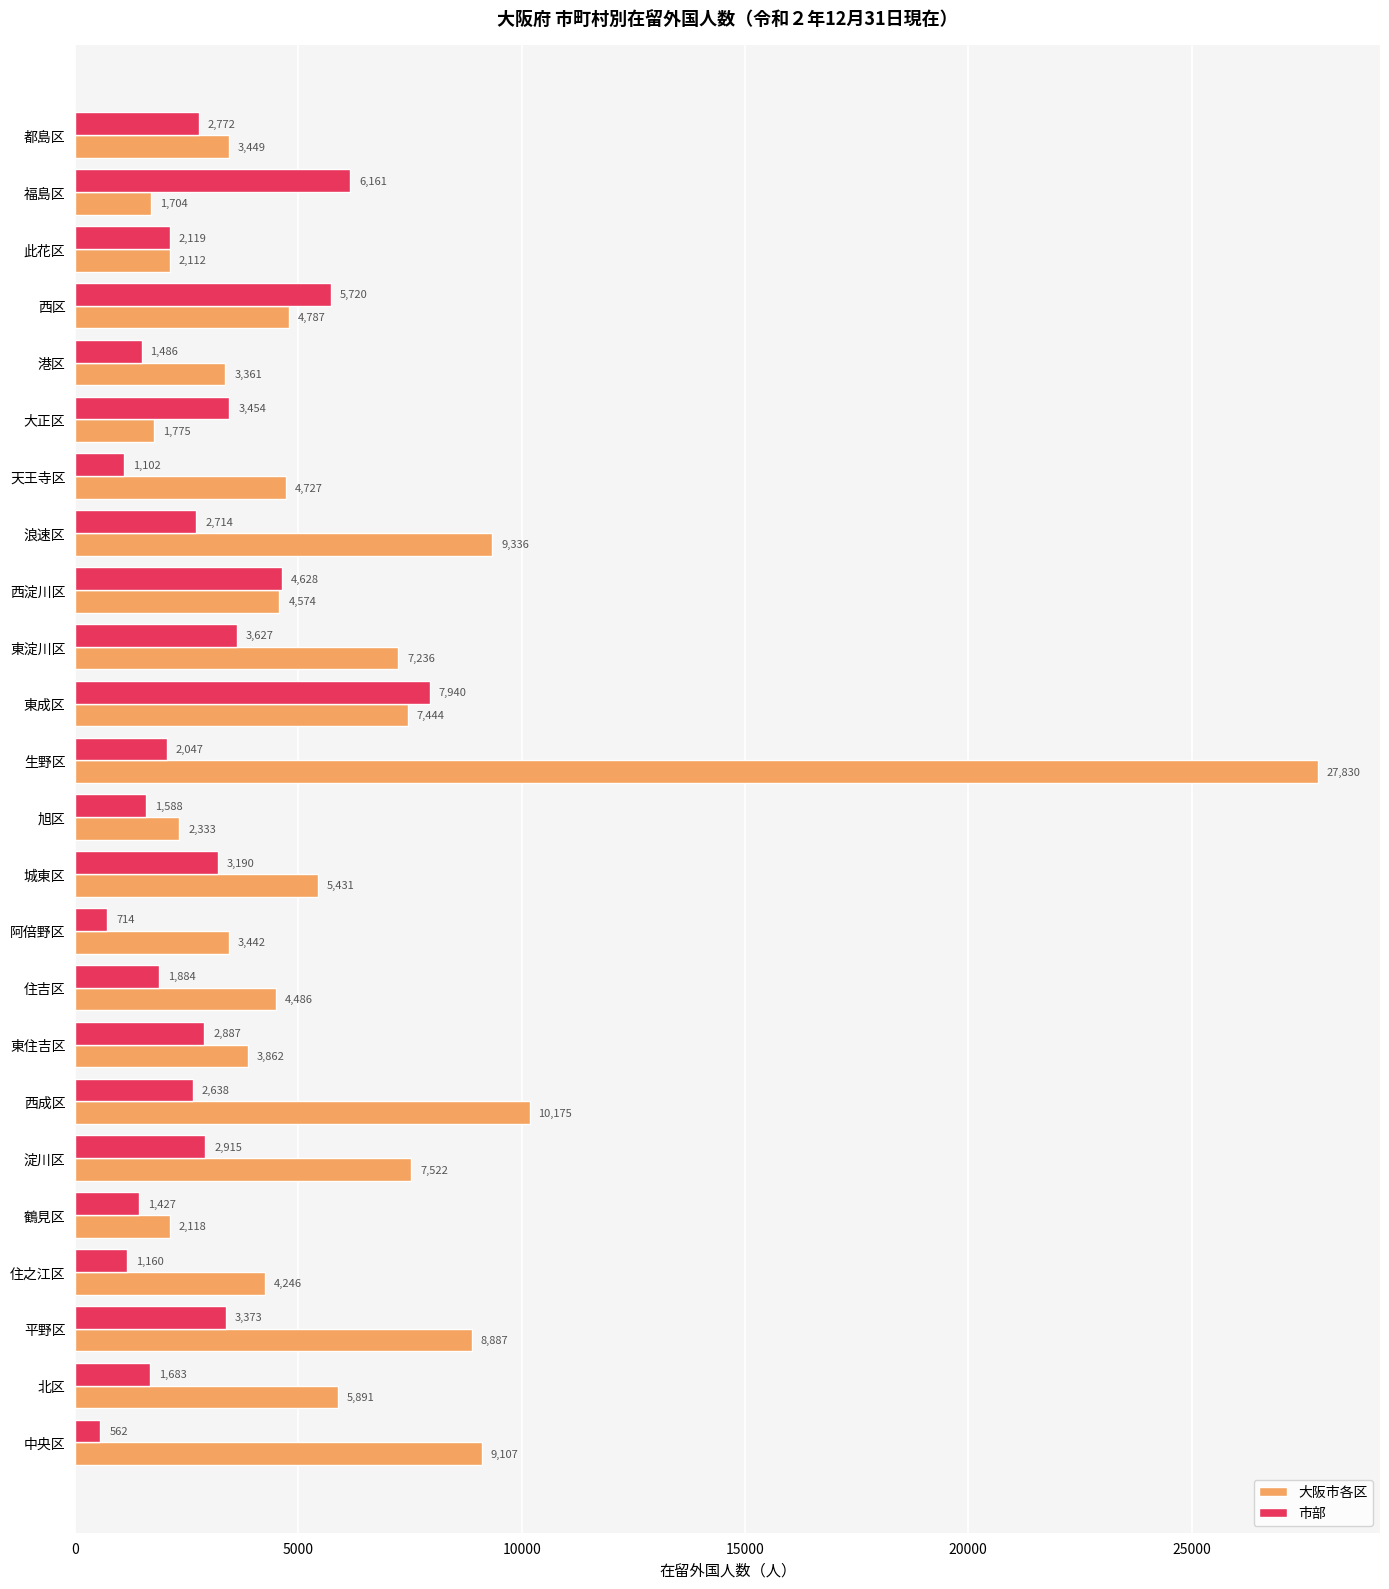

What are all the series names shown in the legend?

大阪市各区, 市部